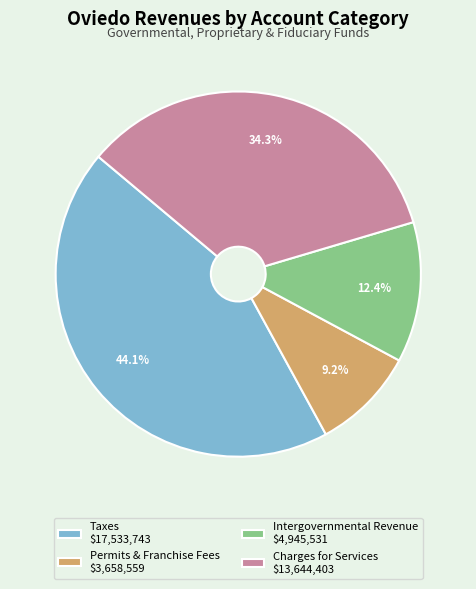

Is there any slice that represents more than half of the pie?

No